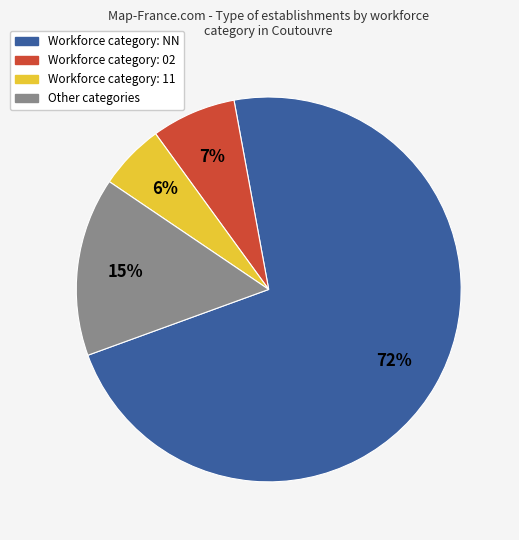

To the nearest percent, what is the average slice percentage?

25%